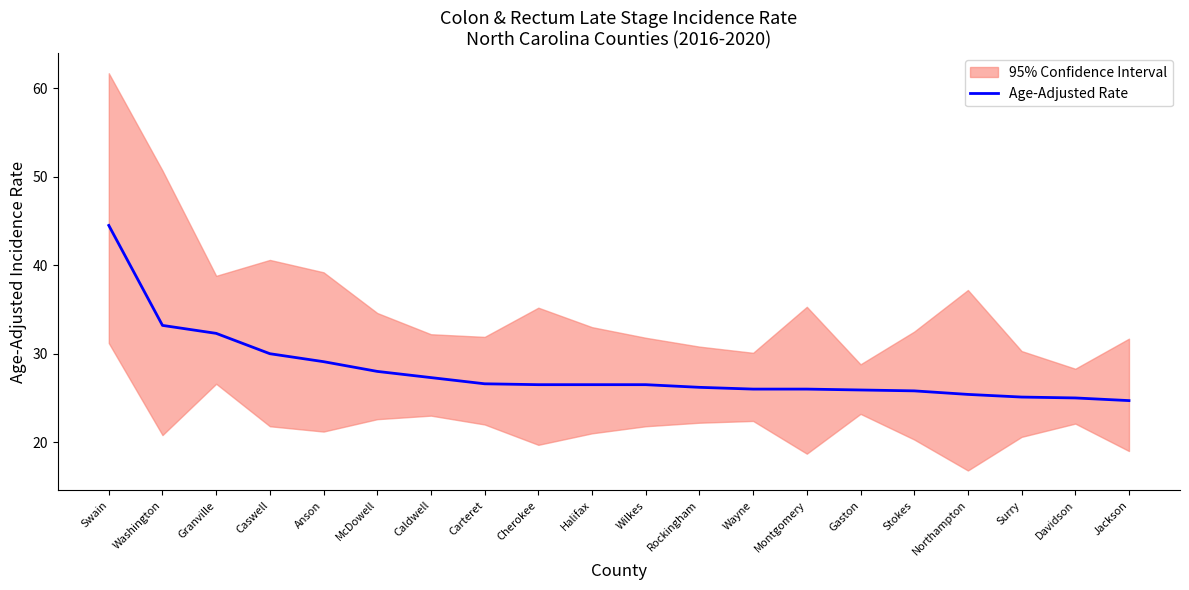

What is the label of the 7th point from the right?

Montgomery